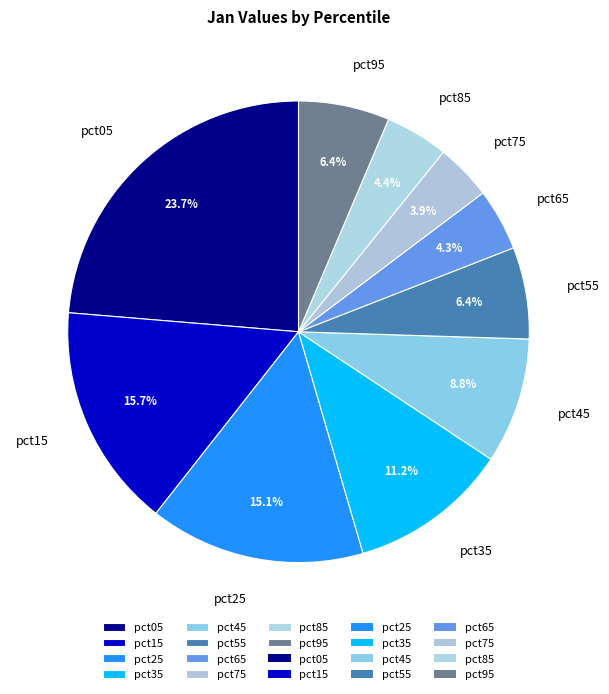

How many slices are in this pie chart?

10